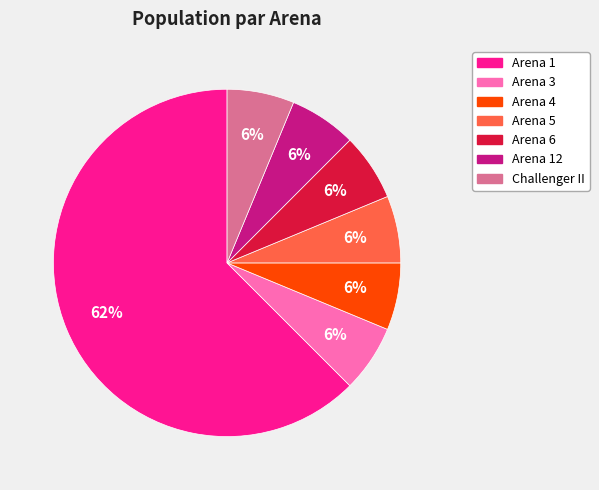

To the nearest percent, what is the average slice percentage?

14%